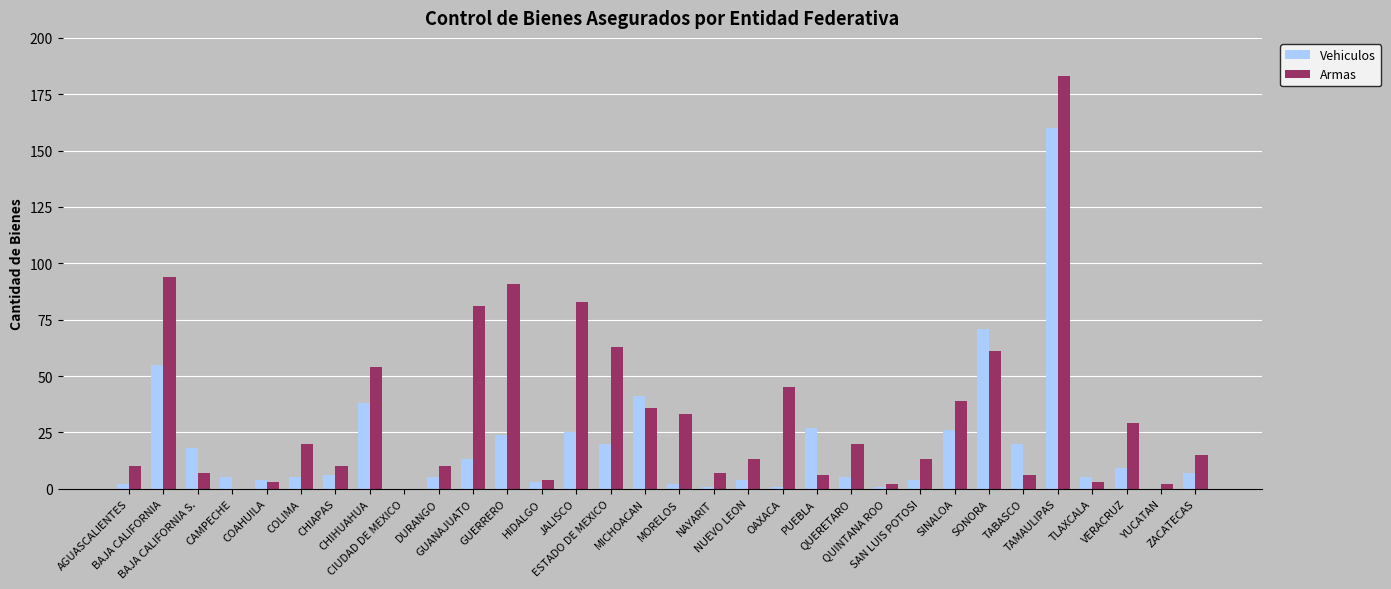

True or false: Armas has a value of 81 at GUANAJUATO.

True